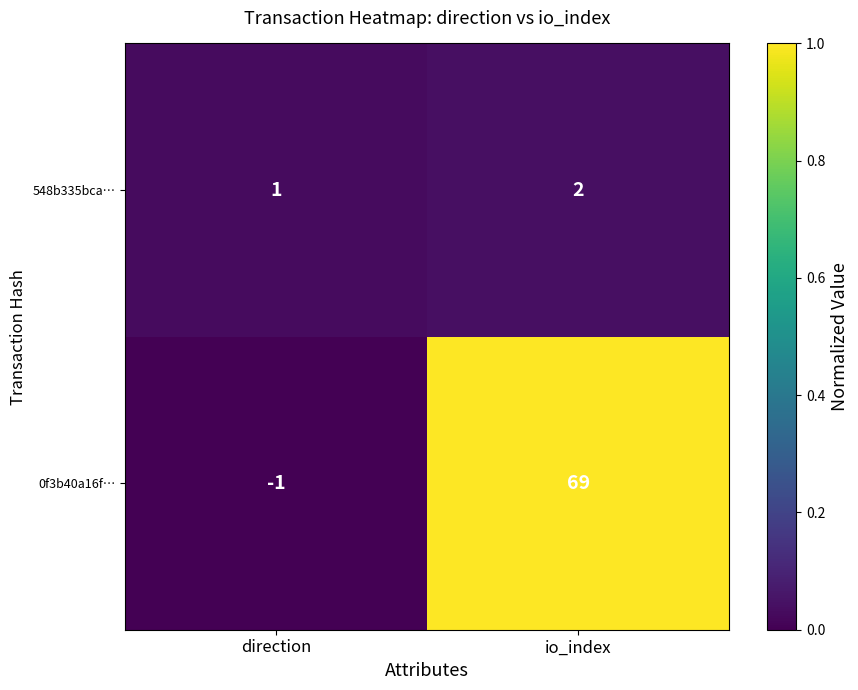

Count the number of data series in this chart.

2